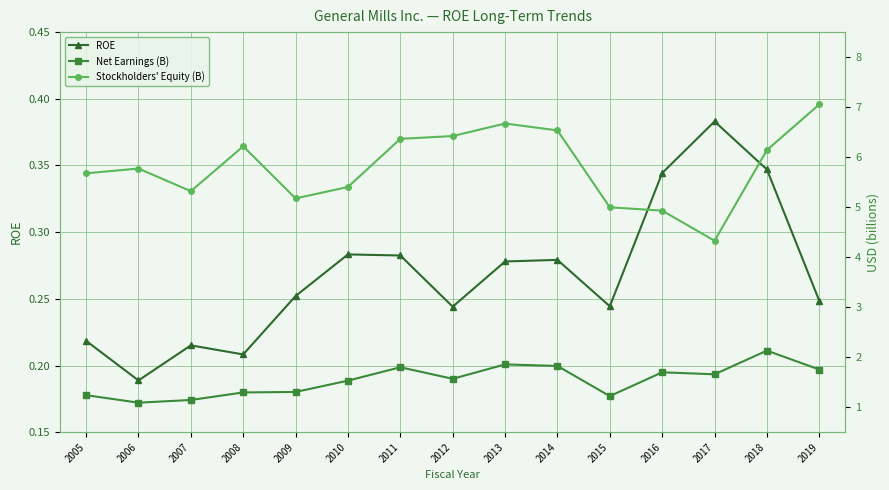

The value of Stockholders' Equity (B) at 2016 is 6.5. True or false?

False